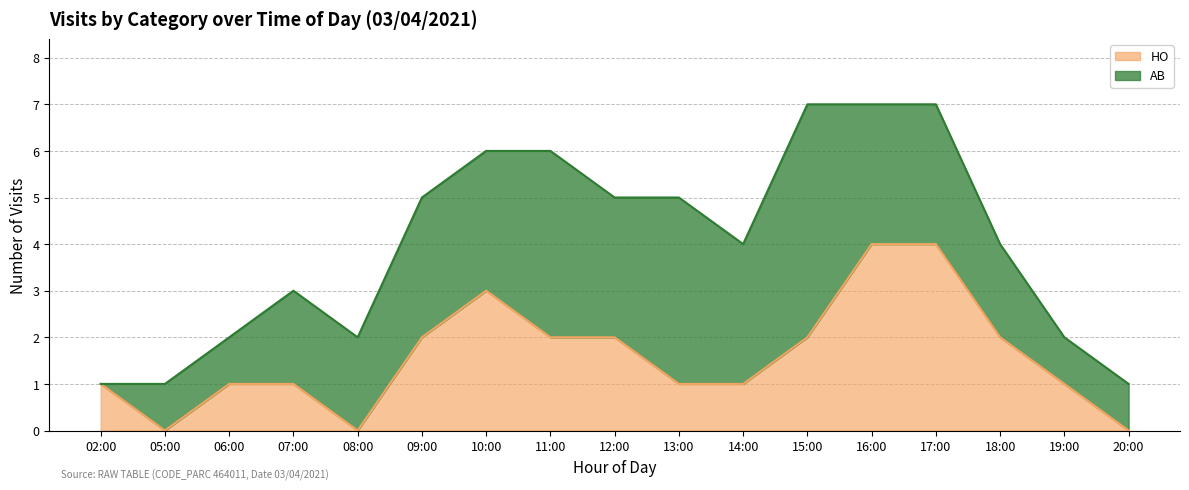

Rank the categories by value from lowest to highest.

05:00, 08:00, 20:00, 02:00, 06:00, 07:00, 13:00, 14:00, 19:00, 09:00, 11:00, 12:00, 15:00, 18:00, 10:00, 16:00, 17:00